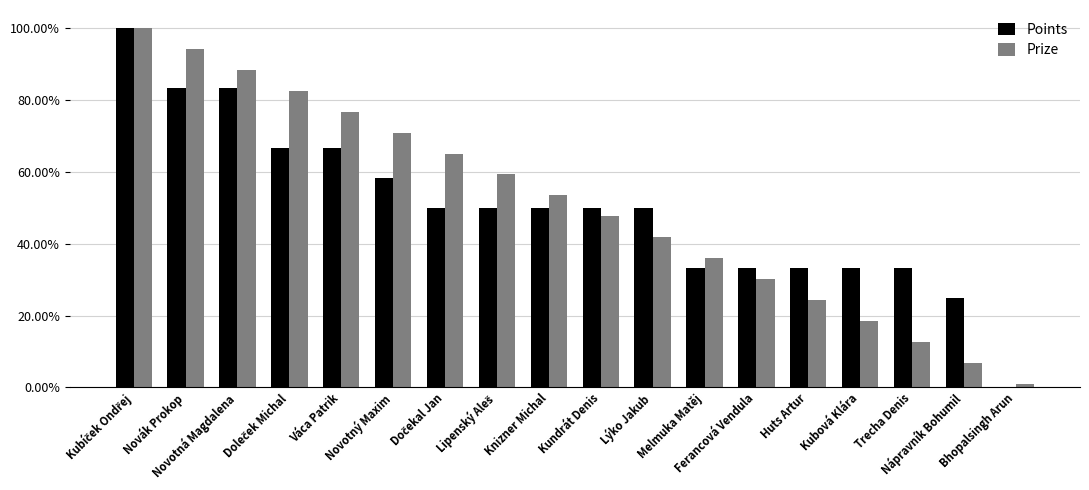

Reading left to right, what are all the values shown in this chart?

Points: 1.0	0.8	0.8	0.7	0.7	0.6	0.5	0.5	0.5	0.5	0.5	0.3	0.3	0.3	0.3	0.3	0.2	0.0
Prize: 1.0	0.9	0.9	0.8	0.8	0.7	0.7	0.6	0.5	0.5	0.4	0.4	0.3	0.2	0.2	0.1	0.1	0.0